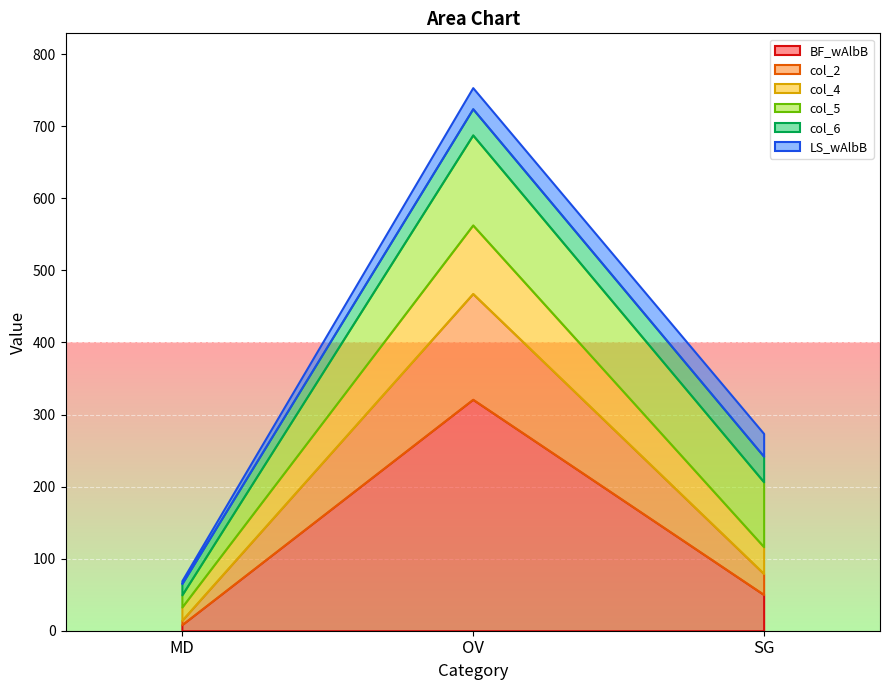

What is the average value of the BF_wAlbB series?

126.6